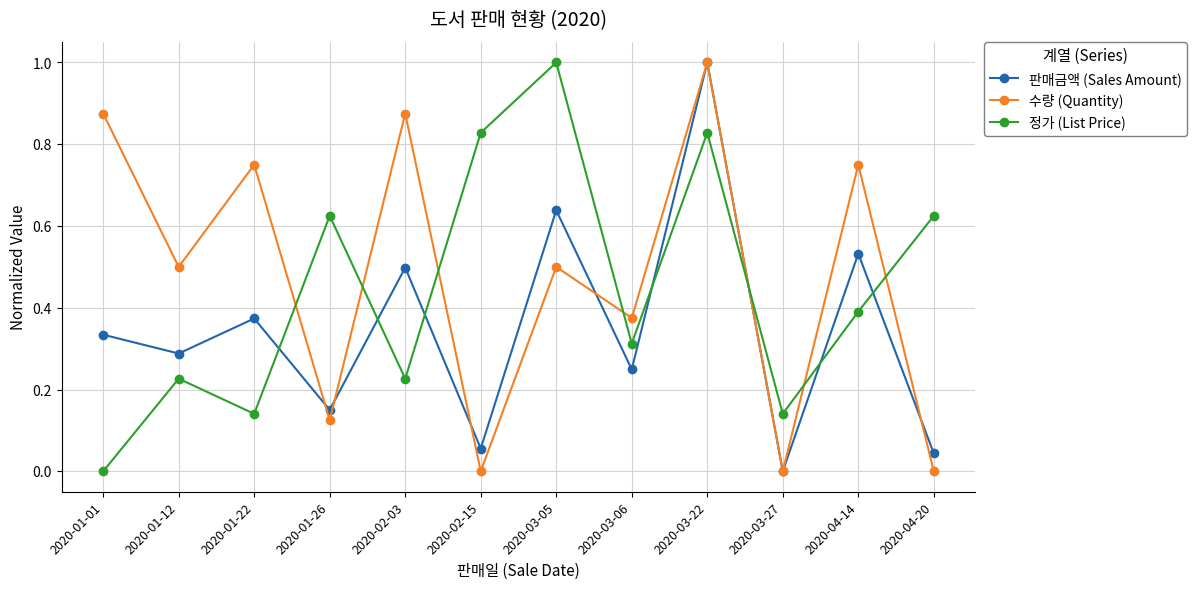

At how many categories does at least one series exceed 0?

12